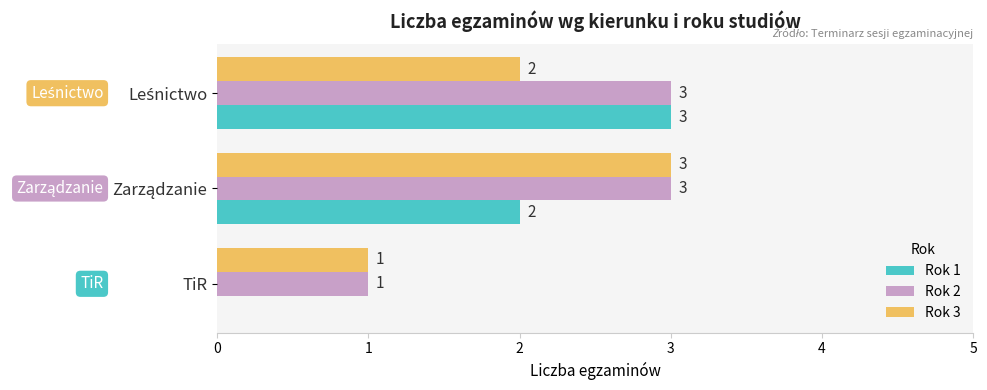

What is the highest value of the Rok 3 series?

3